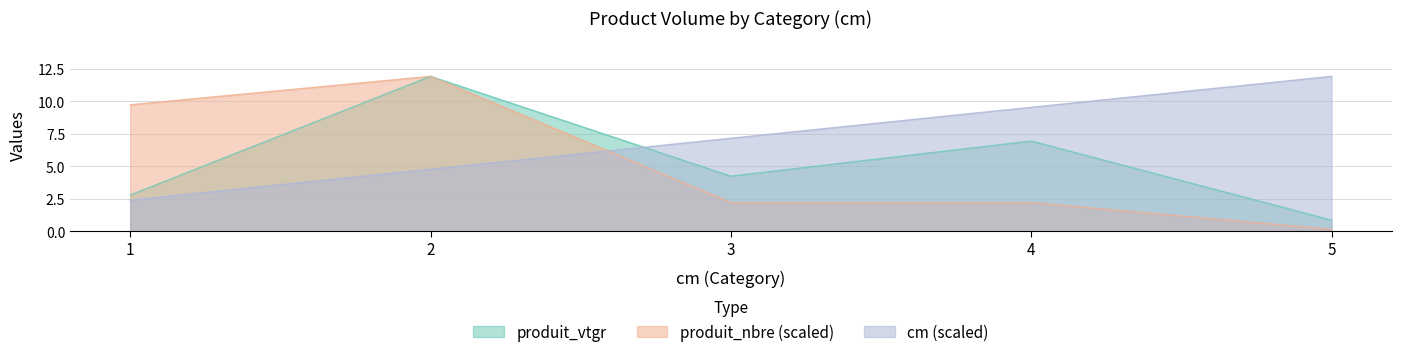

What is the difference between the highest and lowest values at 4?

7.4